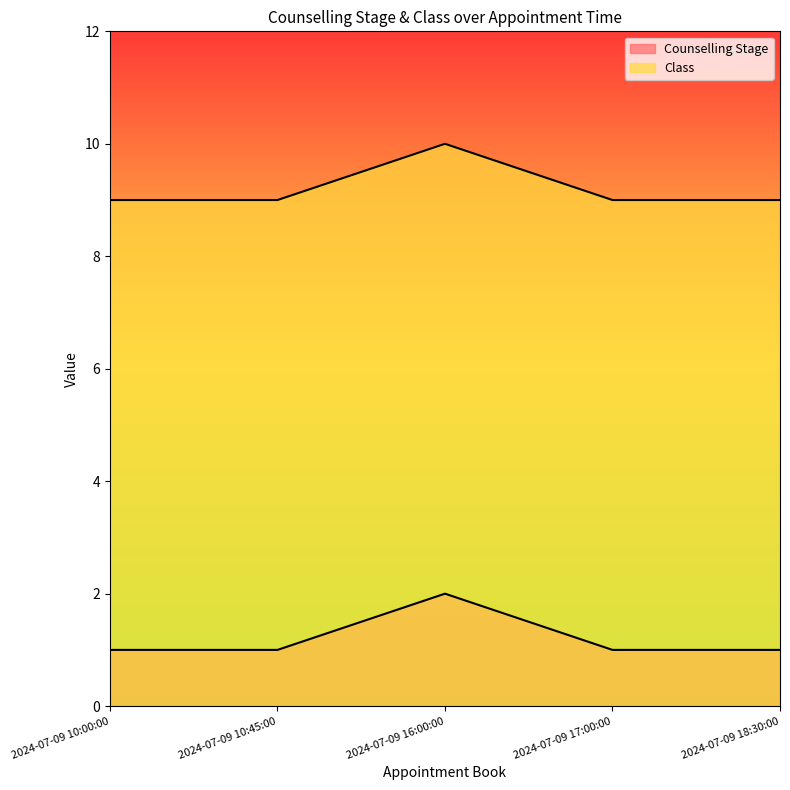

Which series has the largest range (max minus min)?

Counselling Stage